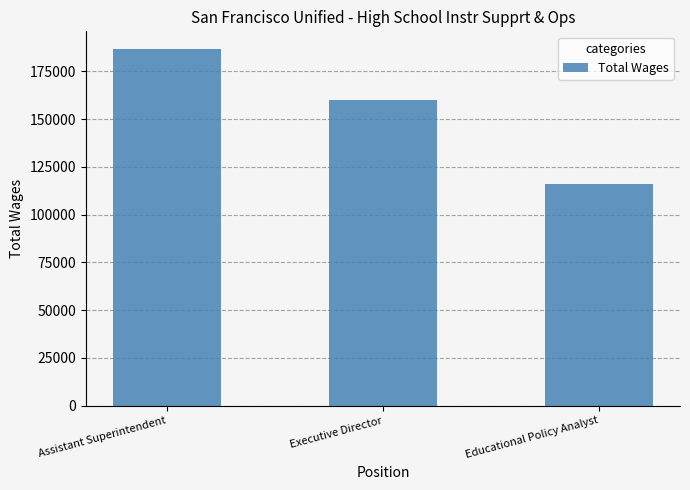

What is the value of the 1st bar from the left?

186589